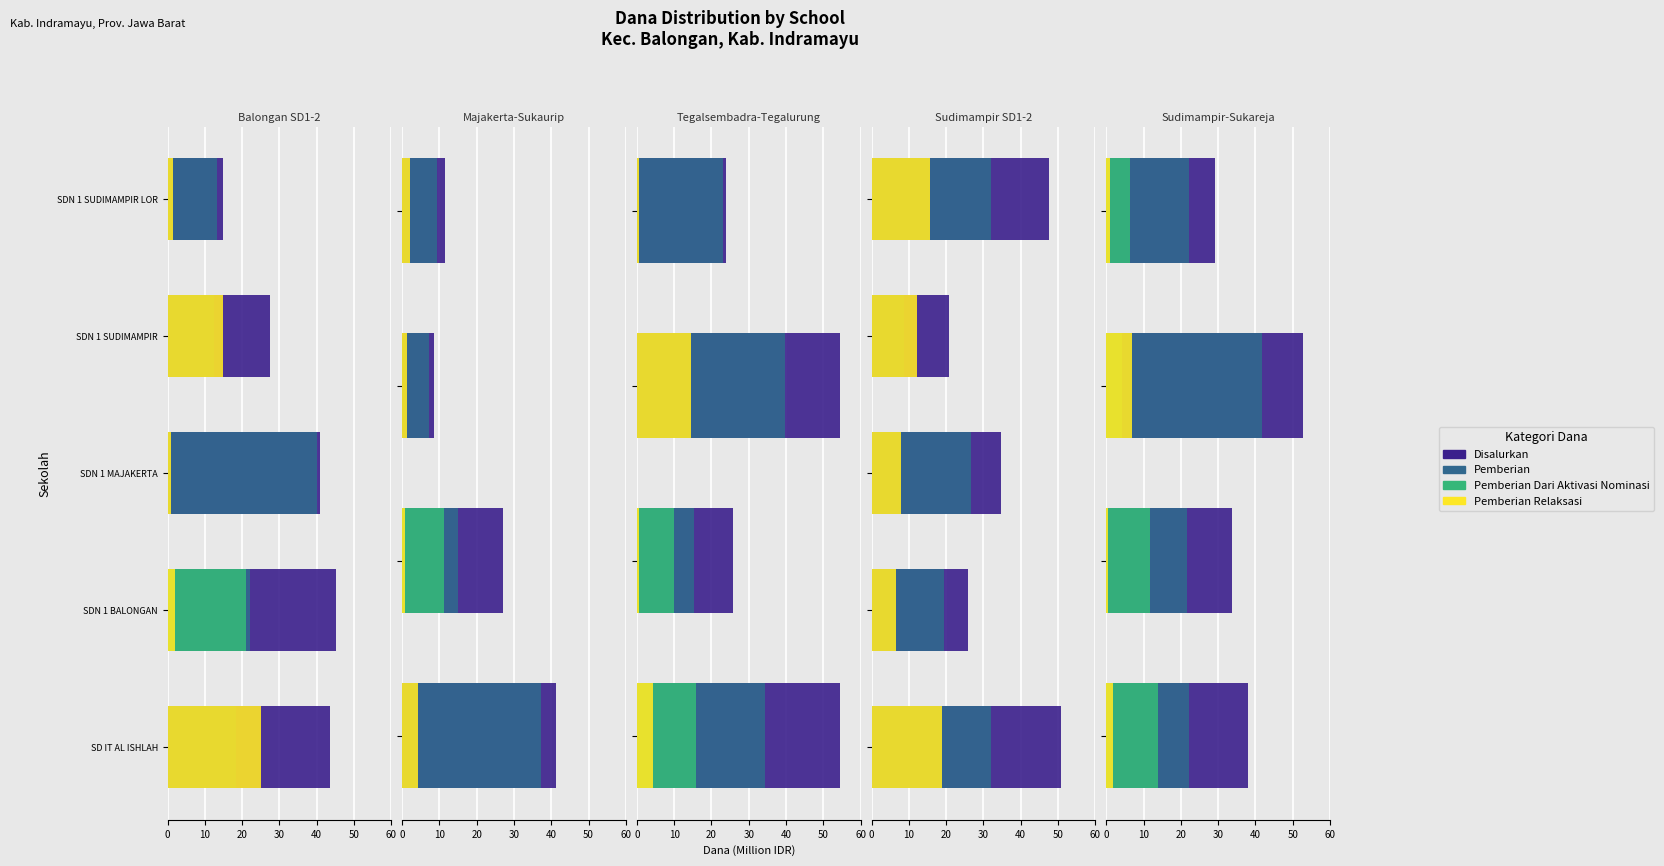

What is the smallest value displayed?

0.5